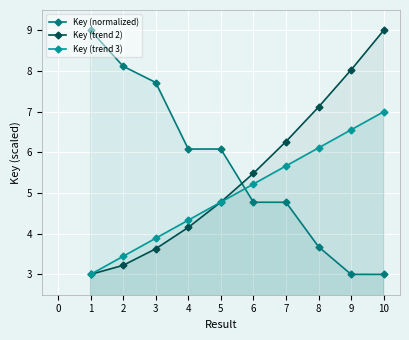

How many data points in Key (normalized) are above 6?

5